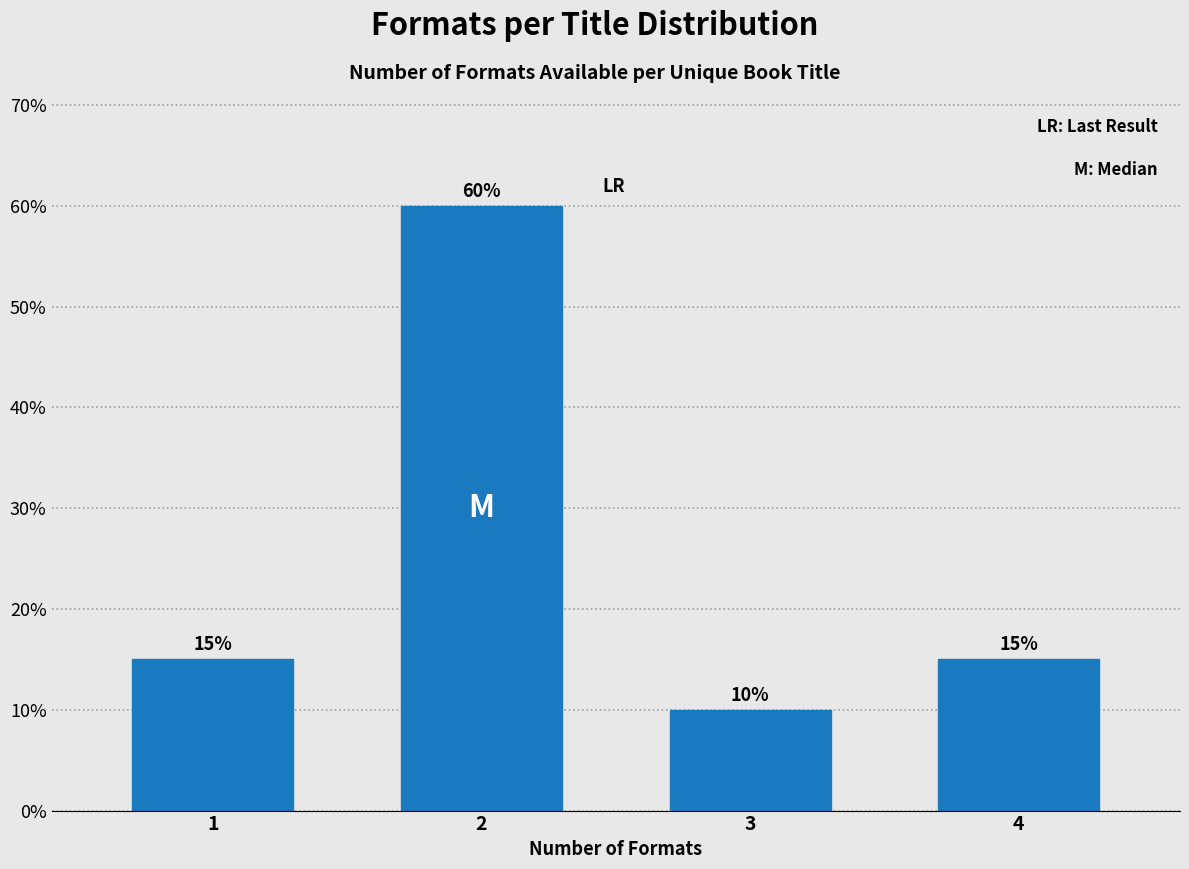

Reading left to right, transcribe all the data shown in this chart.

15	60	10	15